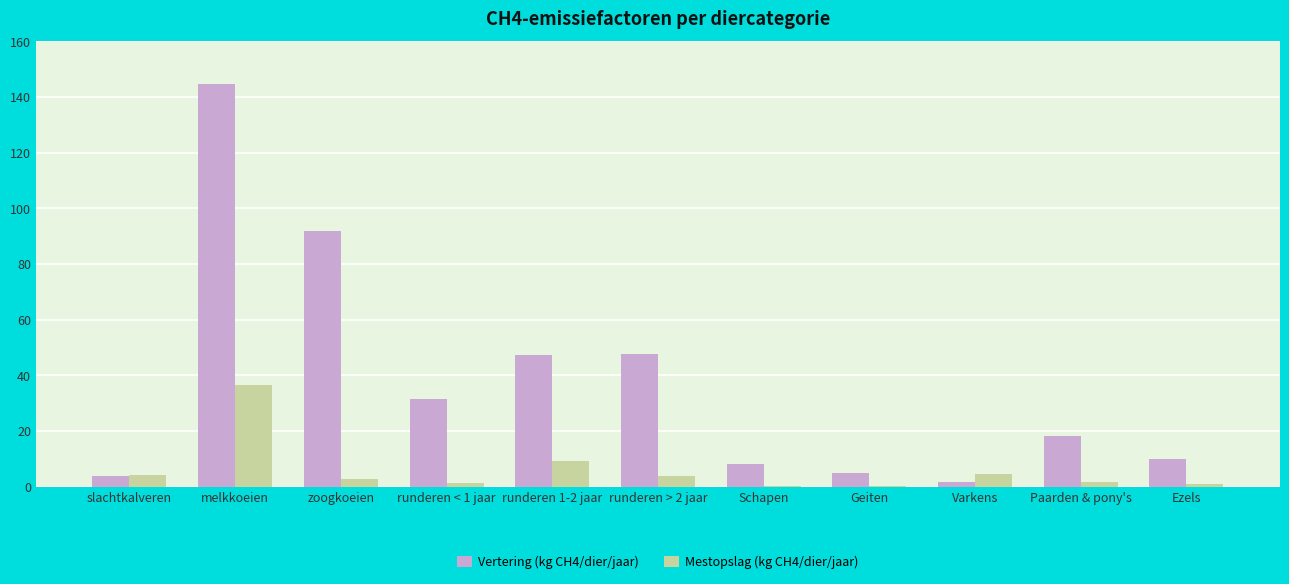

What is the maximum value for Vertering (kg CH4/dier/jaar)?

144.8